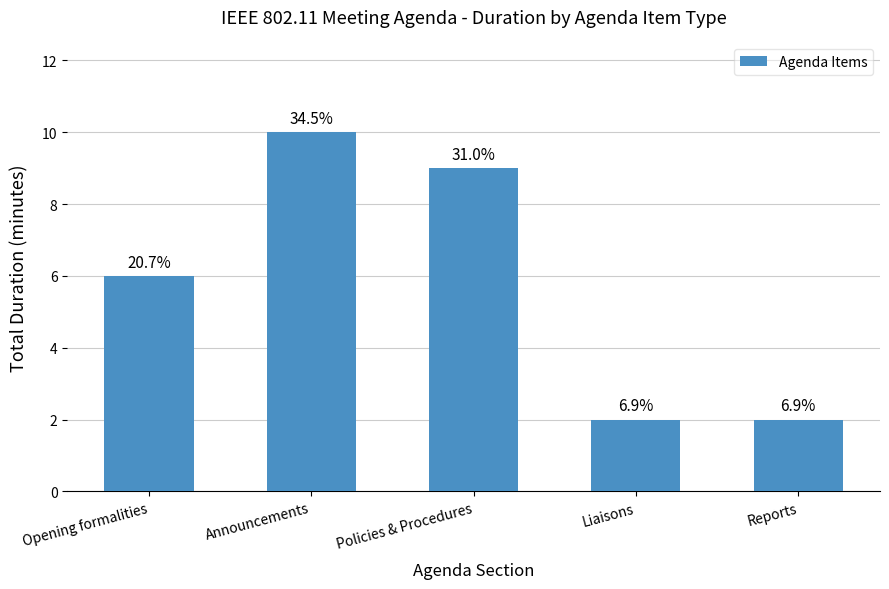

Where does the data first go above 6?

Announcements